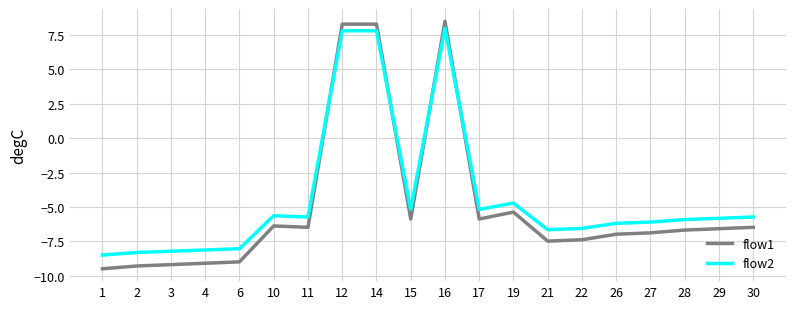

What is the difference between the flow2 values at 17 and 19?

0.5